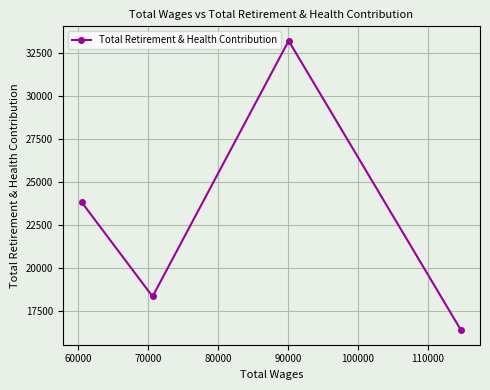

What is the minimum value shown in the chart?

16378